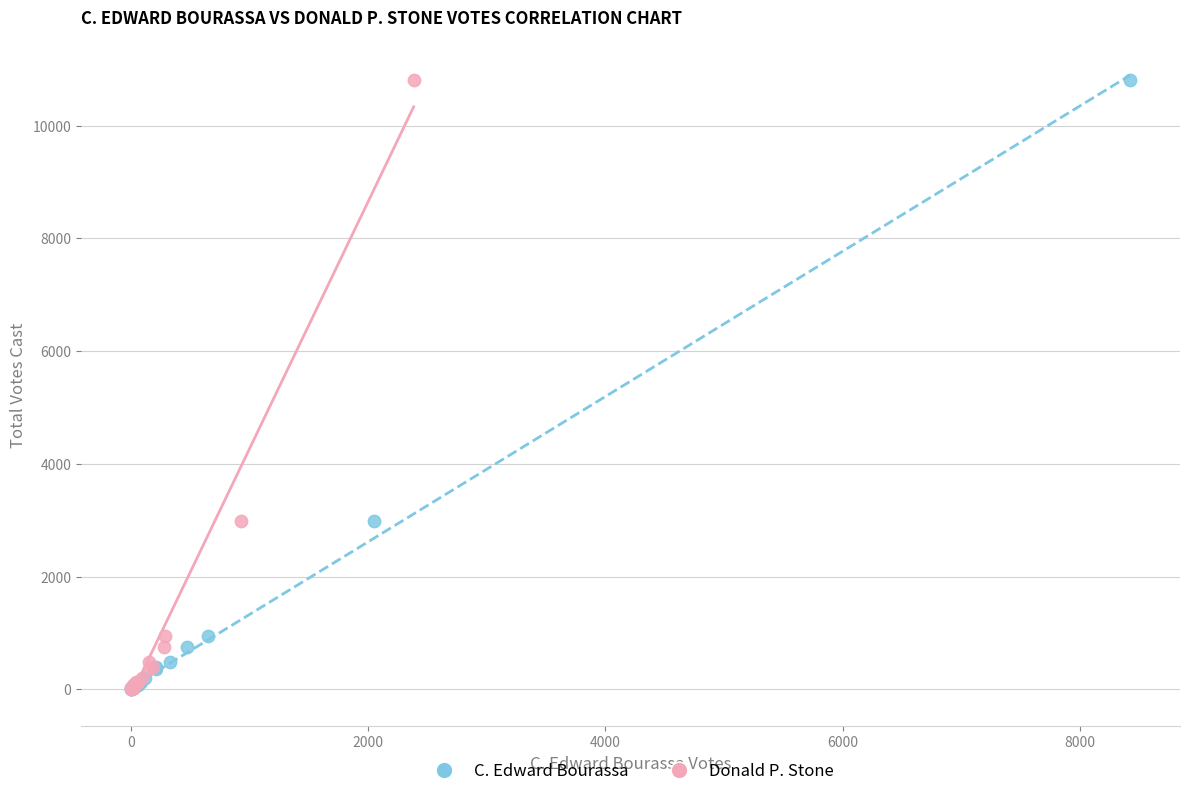

What are all the series names shown in the legend?

C. Edward Bourassa, Donald P. Stone